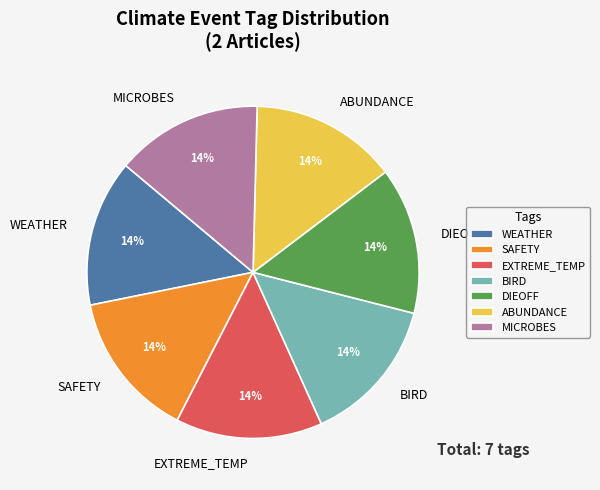

True or false: DIEOFF accounts for 10% of the total.

False